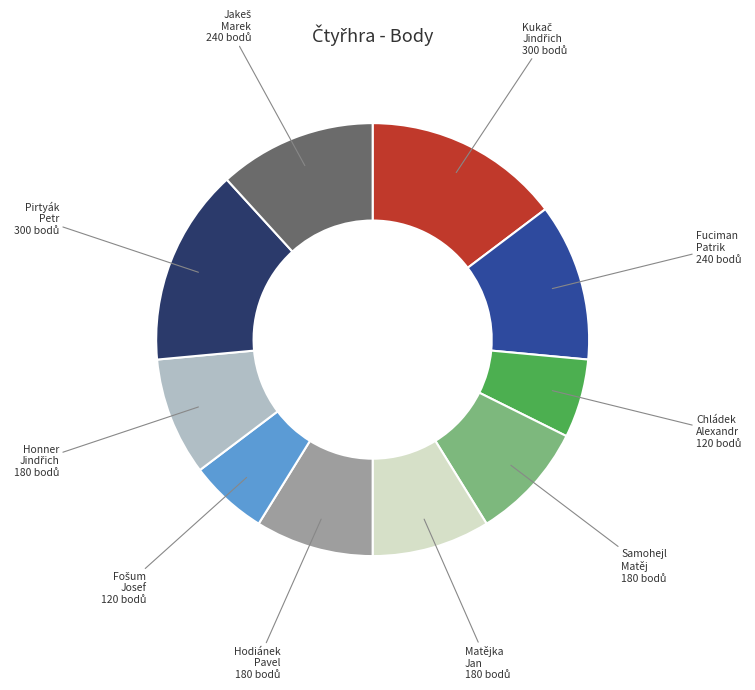

Does any single category account for the majority?

No